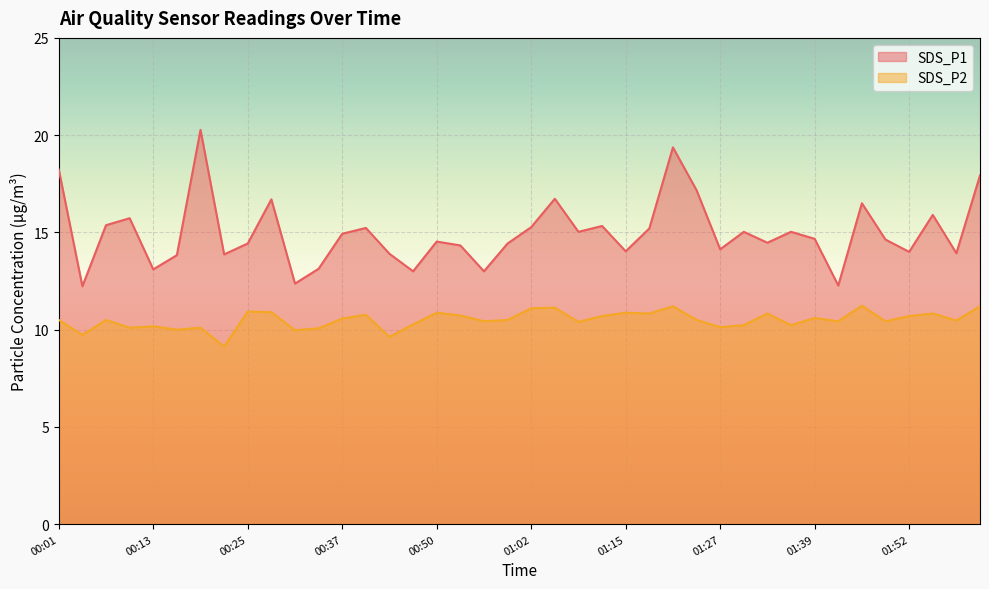

Where is the first local minimum for SDS_P1?

00:04